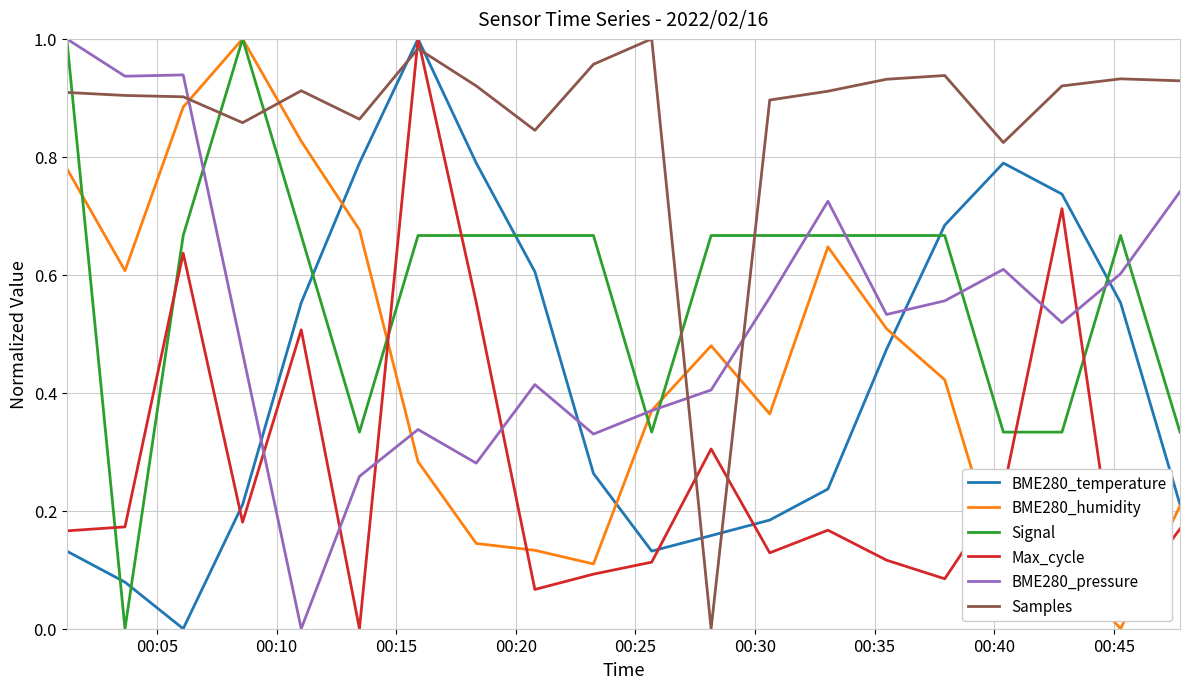

After their last crossing, which series has the higher values: Max_cycle or Signal?

Signal